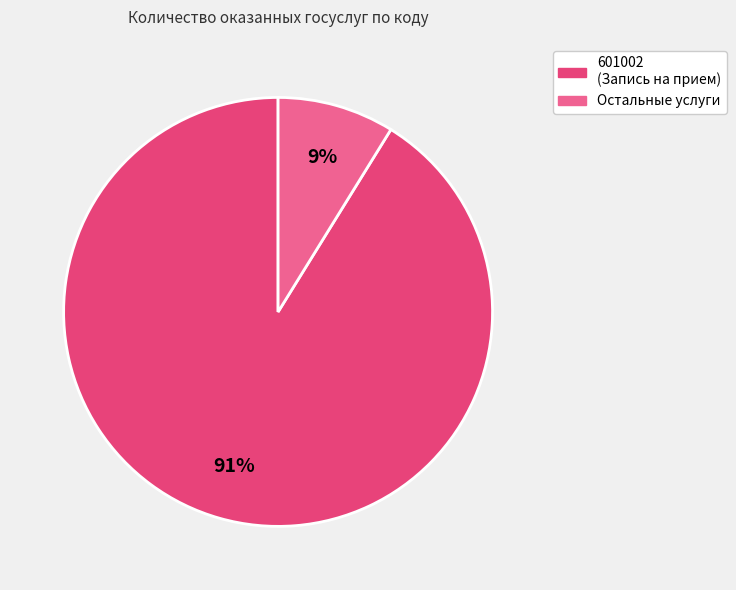

To the nearest percent, what is the average slice percentage?

50%